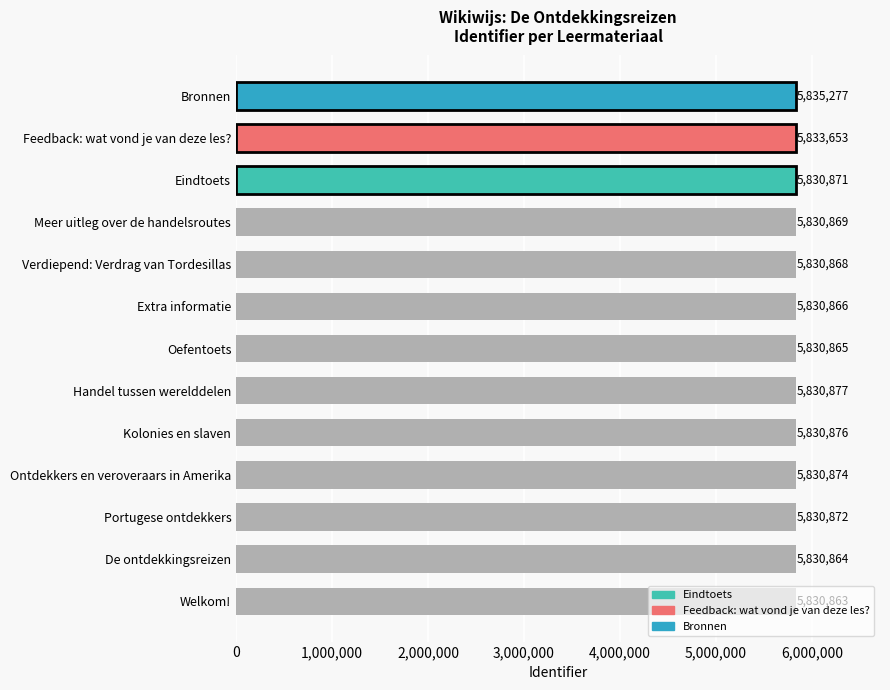

Which category has the highest value across all series?

Bronnen